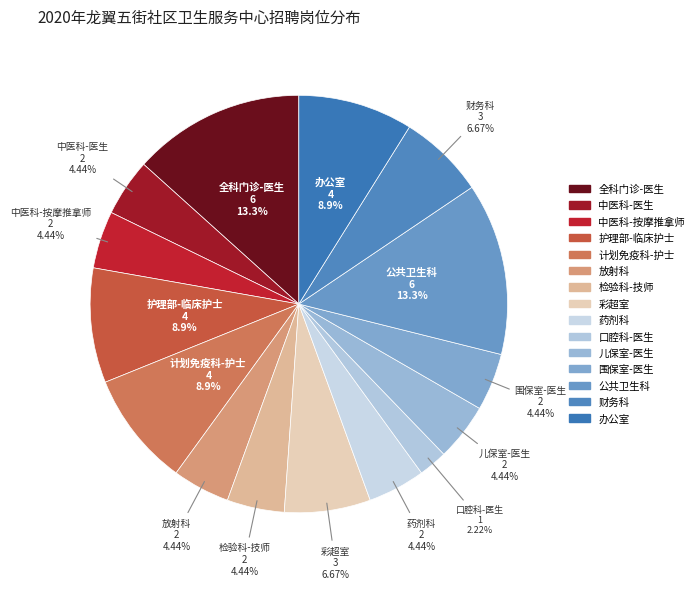

Is there any slice that represents more than half of the pie?

No